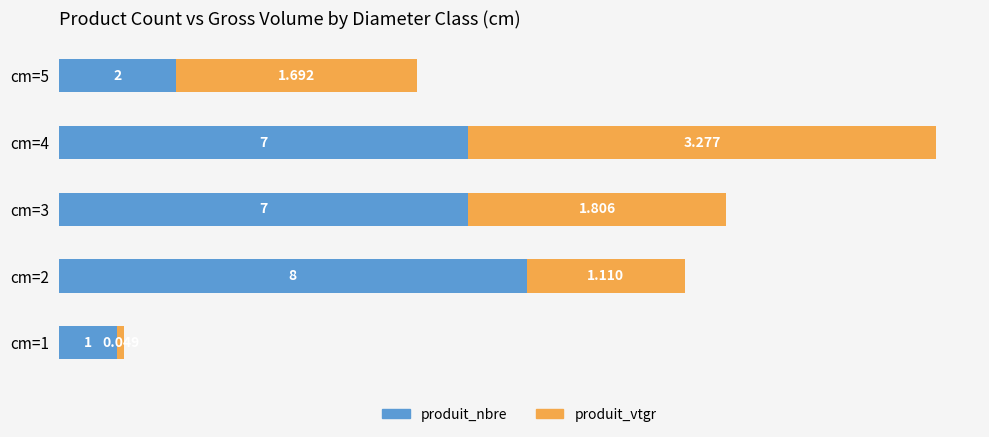

What are all the series names shown in the legend?

produit_nbre, produit_vtgr